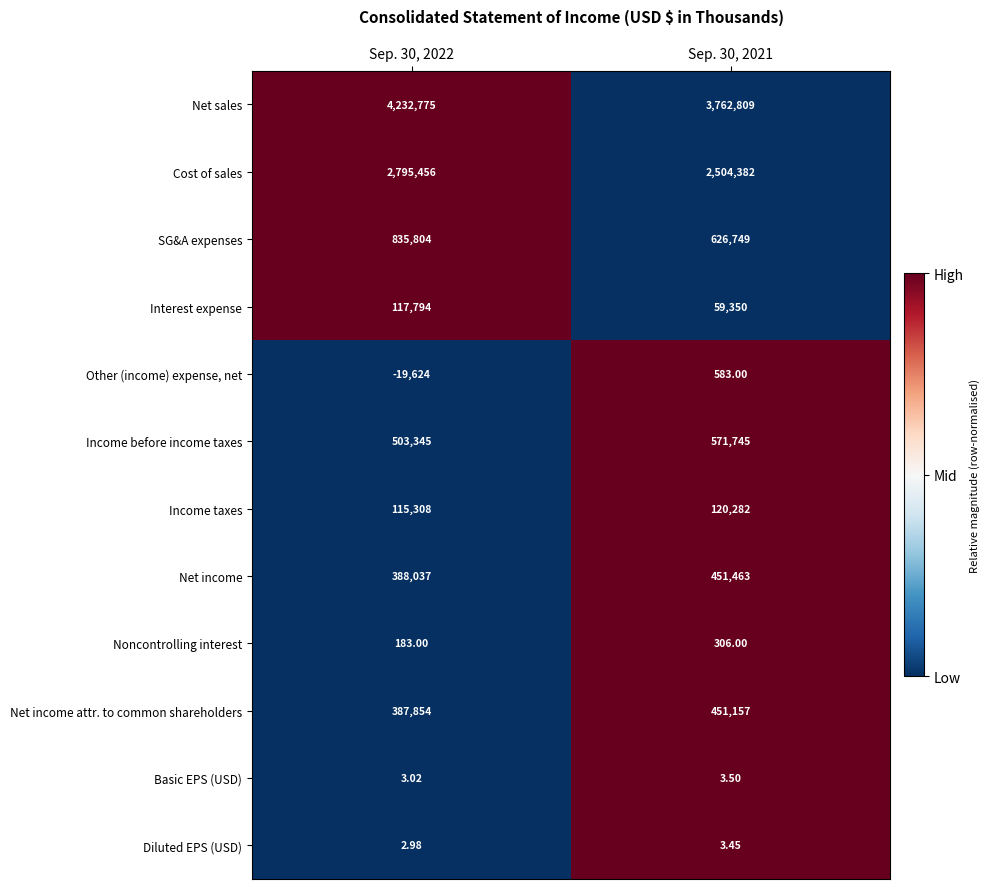

Is the value of Net income attr. to common shareholders at Sep. 30, 2021 greater than the value of Income before income taxes at Sep. 30, 2021?

No